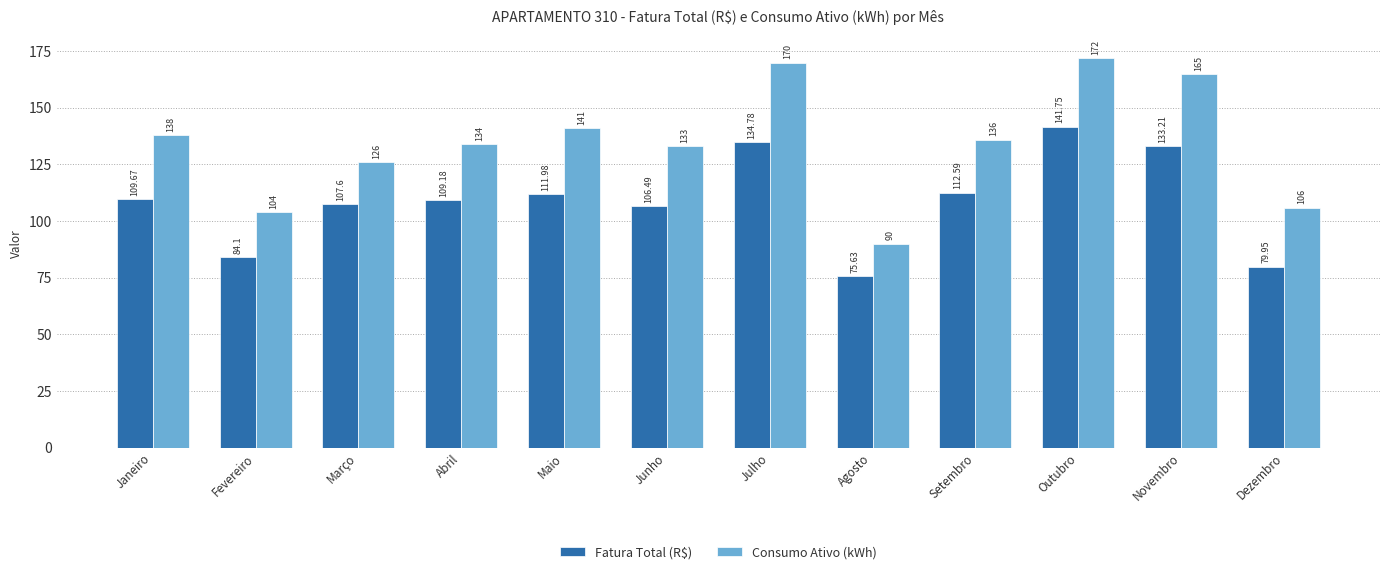

How many bars are there in total?

24